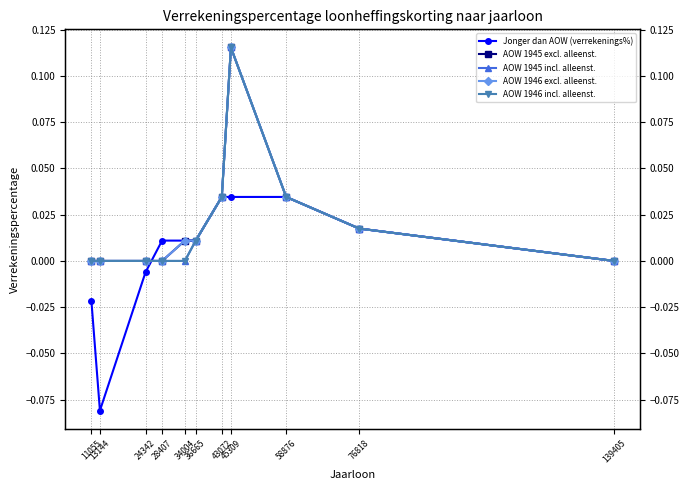

True or false: AOW 1945 incl. alleenst. has more than 0 points higher than both neighbors.

True